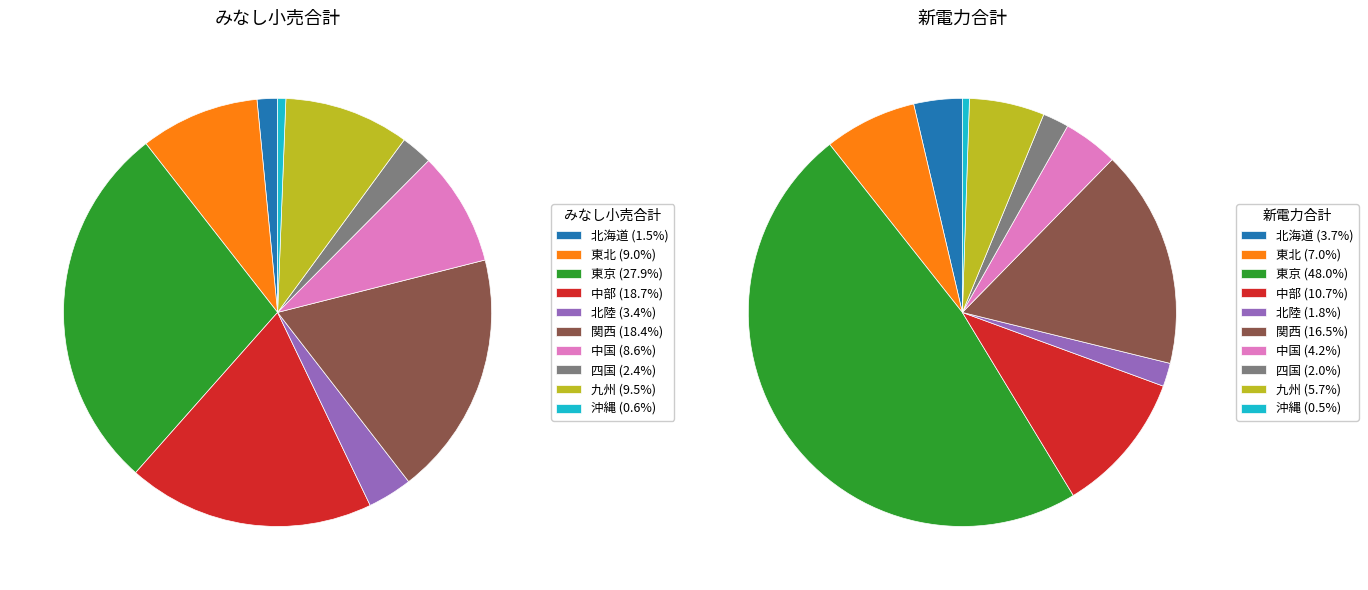

To the nearest percent, what percentage of the pie is 中部?

19%